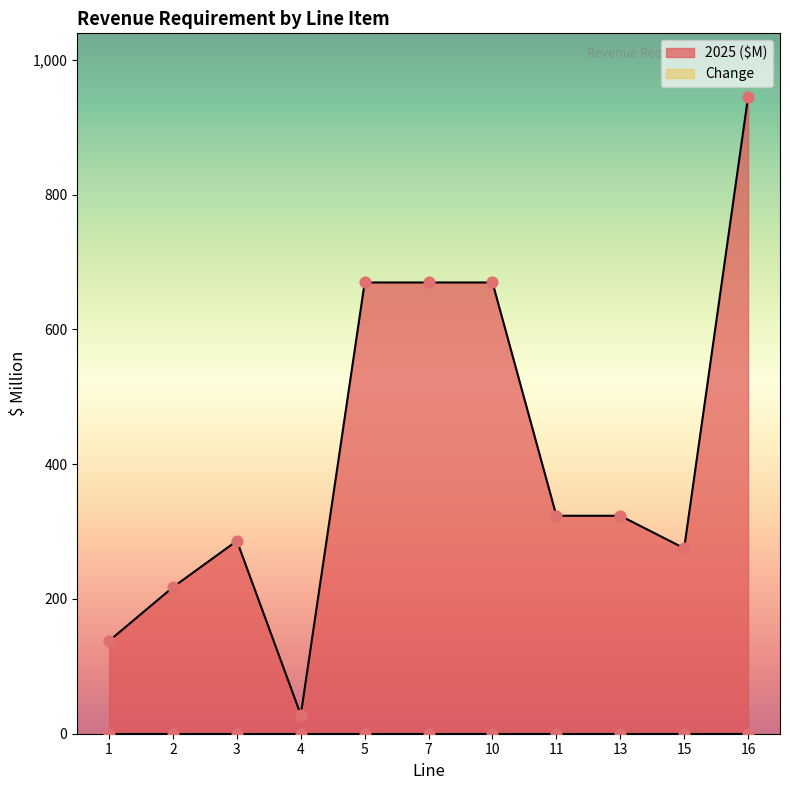

What is the ratio of the value at 15 to the value at 7?

0.4